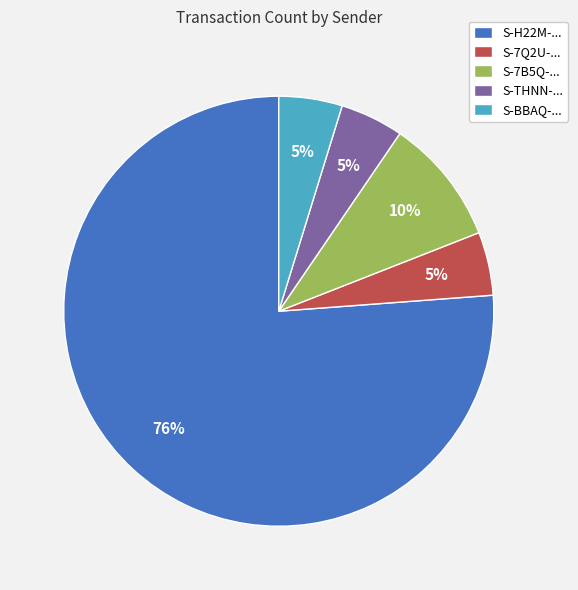

Between S-BBAQ-... and S-H22M-..., which is larger?

S-H22M-...